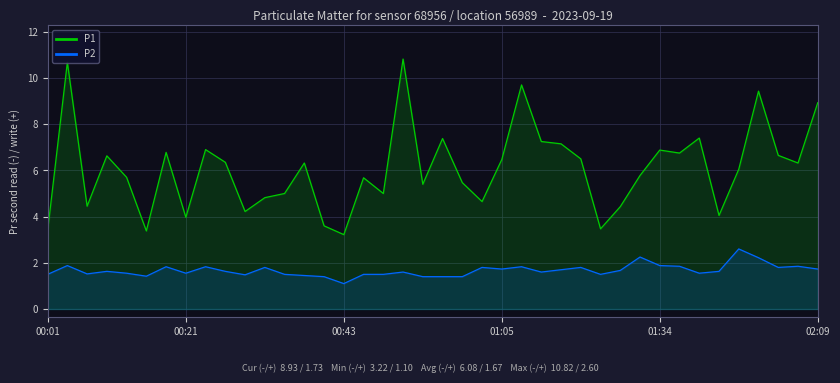

List the series in order of their overall mean, lowest first.

P2, P1